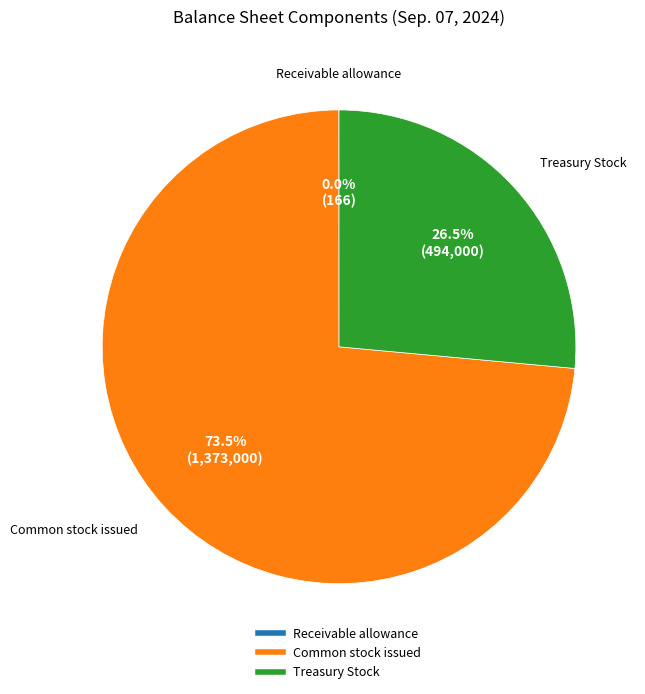

Is there any slice that represents more than half of the pie?

Yes